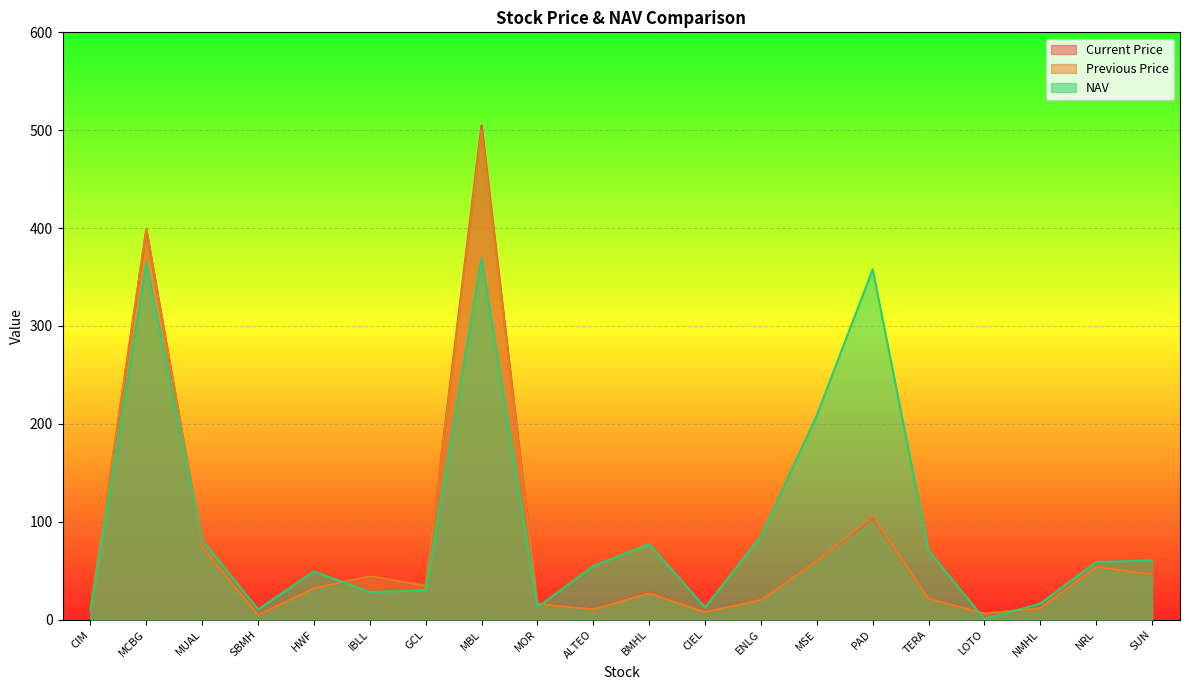

In Previous Price, how many points are lower than both neighbors (excluding endpoints)?

5